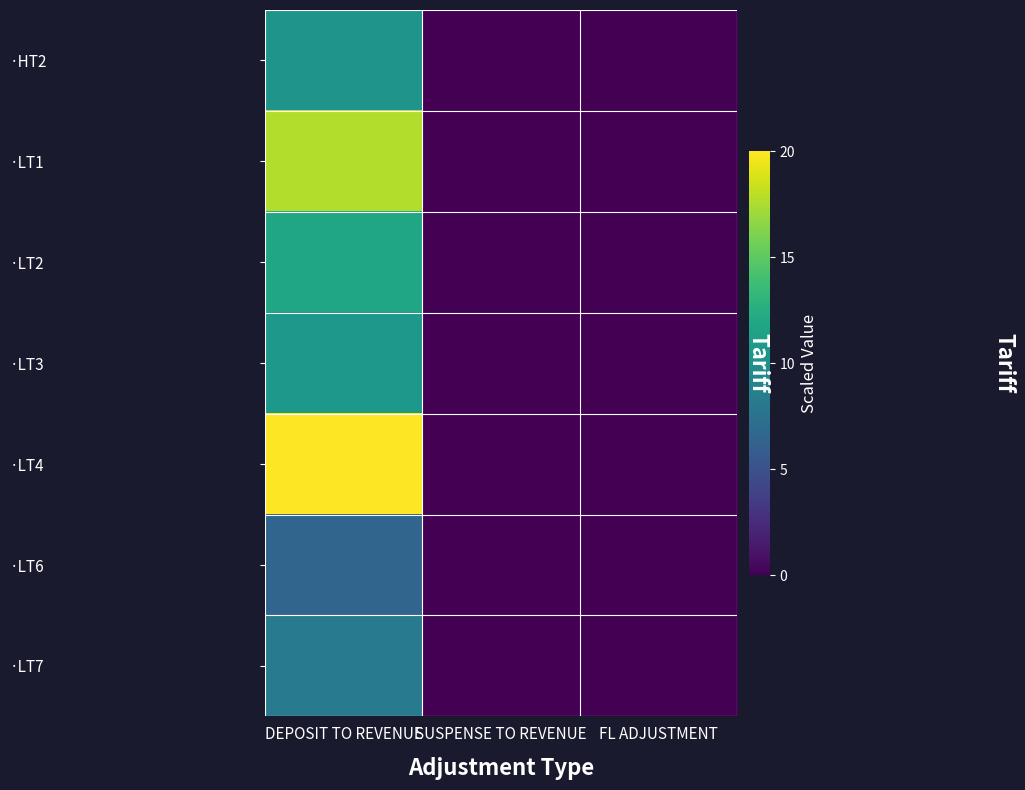

How many data points in ·LT6 are above 0?

1